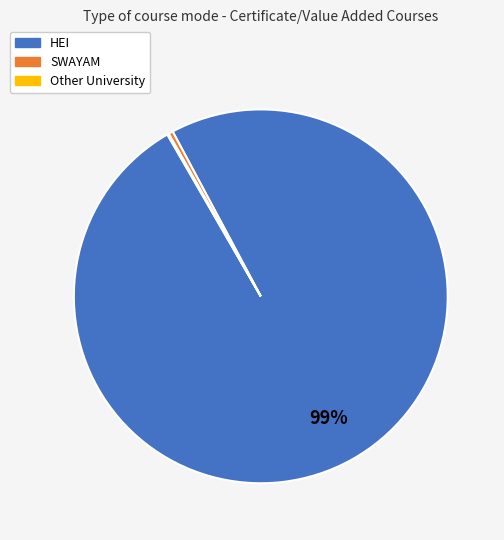

Do SWAYAM and HEI together represent more than half of the pie?

Yes